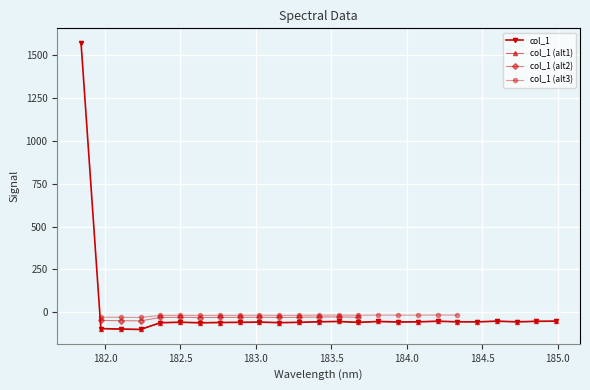

What is the sum of the values at 182.3673257152 and 182.498667305?

-119.0